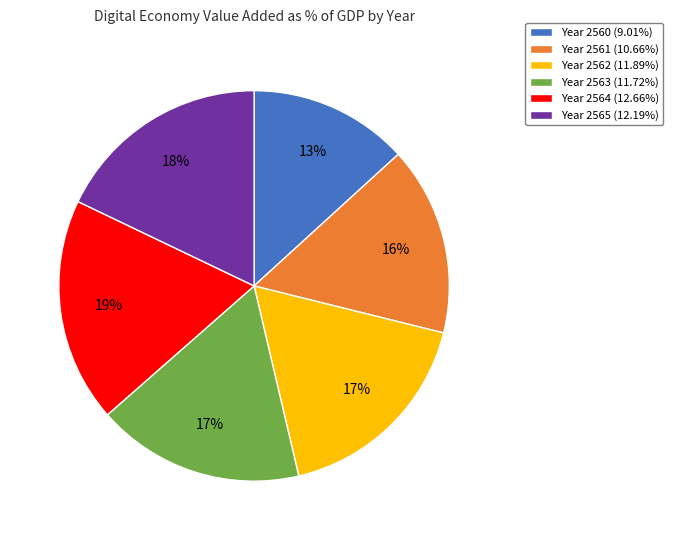

Is Year 2565 (12.19%) the majority of the pie?

No